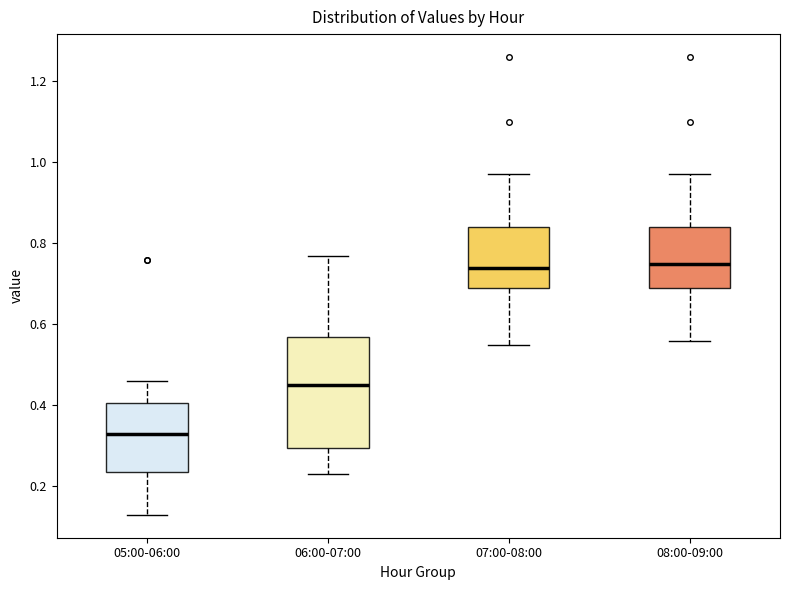

Reading left to right, read every box against the y-axis: the position of its median line, the range the box covers, and the ends of its whiskers. The values are not printed on the chart, so give them approximately, as read against the axis.

05:00-06:00: median 0.34, box 0.24 to 0.40, whiskers 0.14 to 0.46
06:00-07:00: median 0.46, box 0.30 to 0.58, whiskers 0.24 to 0.78
07:00-08:00: median 0.74, box 0.70 to 0.84, whiskers 0.56 to 0.98
08:00-09:00: median 0.76, box 0.70 to 0.84, whiskers 0.56 to 0.98